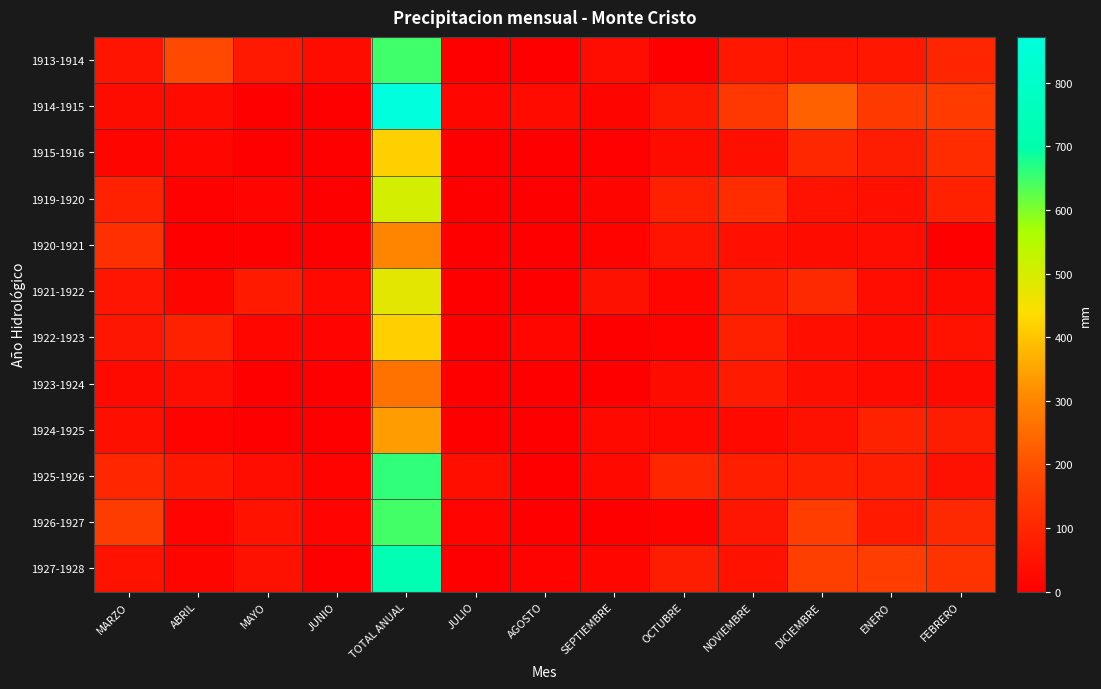

Count the number of categories in the chart.

13